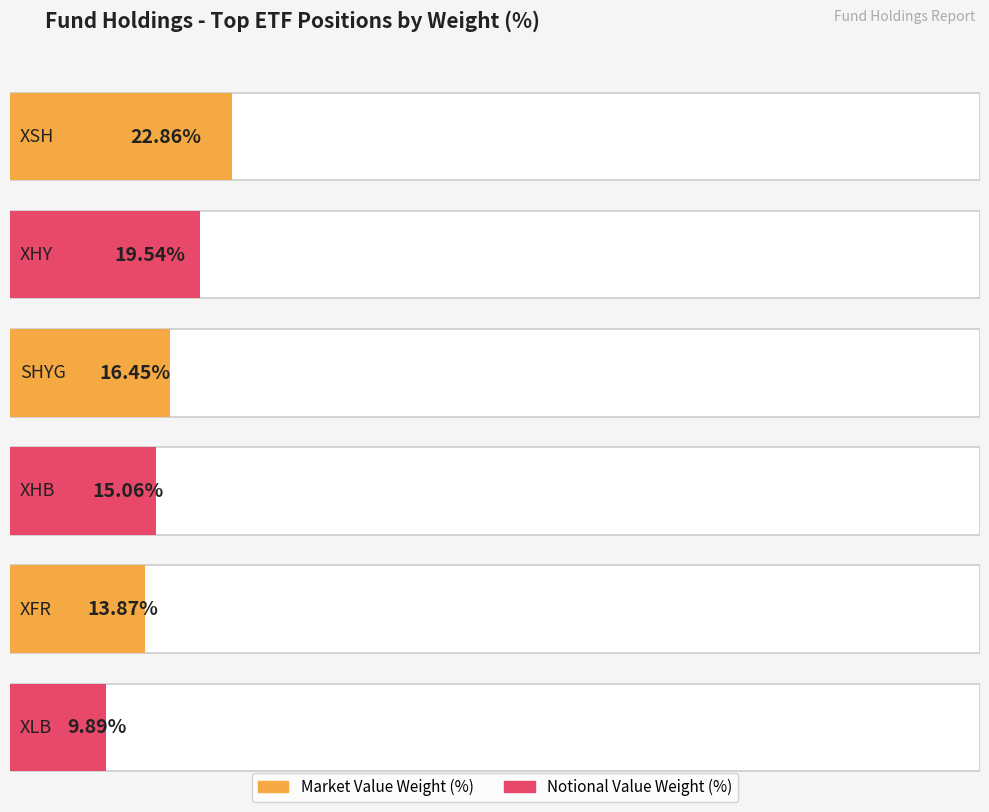

Rank the series by their maximum value, from highest to lowest.

Market Value, Notional Value